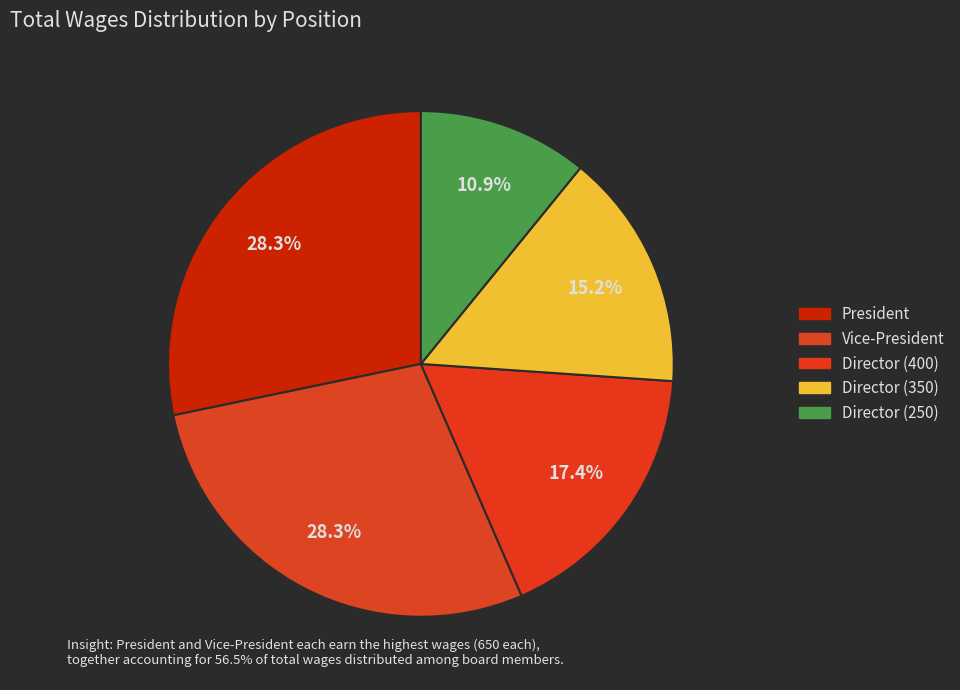

To the nearest percent, what portion does Director (350) represent?

15%